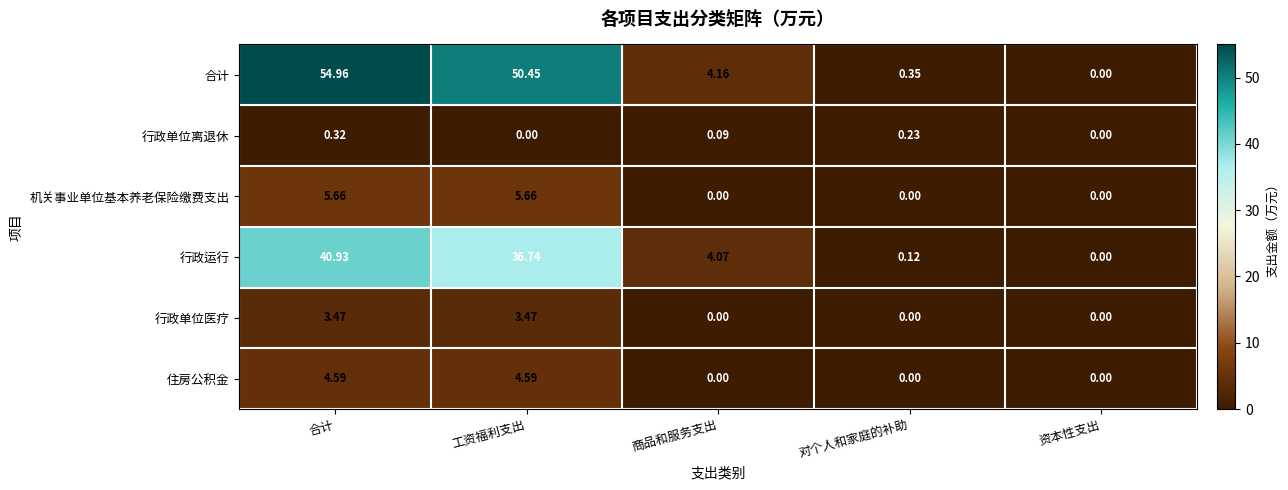

Which category has the highest value across all series?

合计